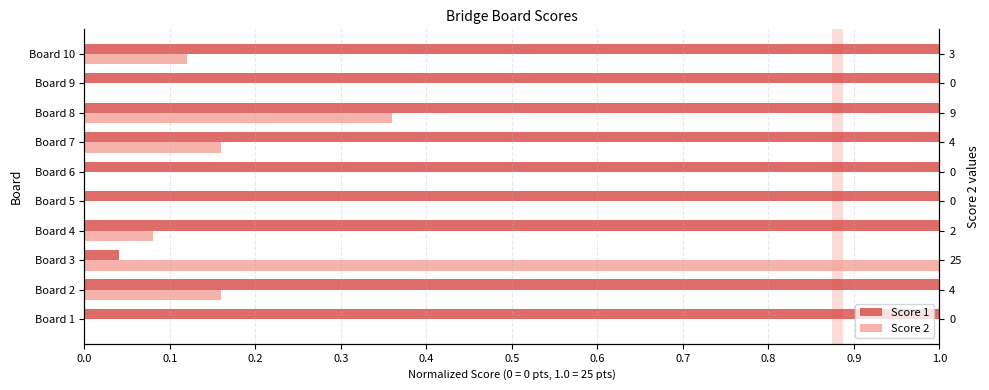

The value of Score 2 at Board 7 is 0.1. True or false?

False